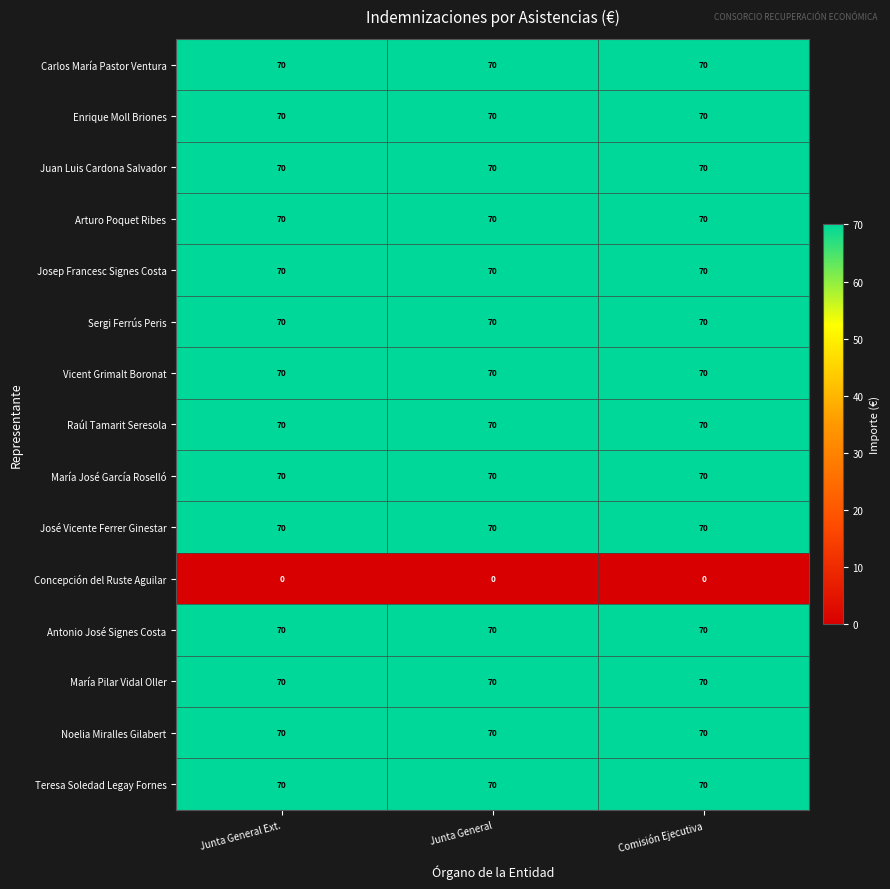

What is the total value across all series at Junta General Ext.?

980